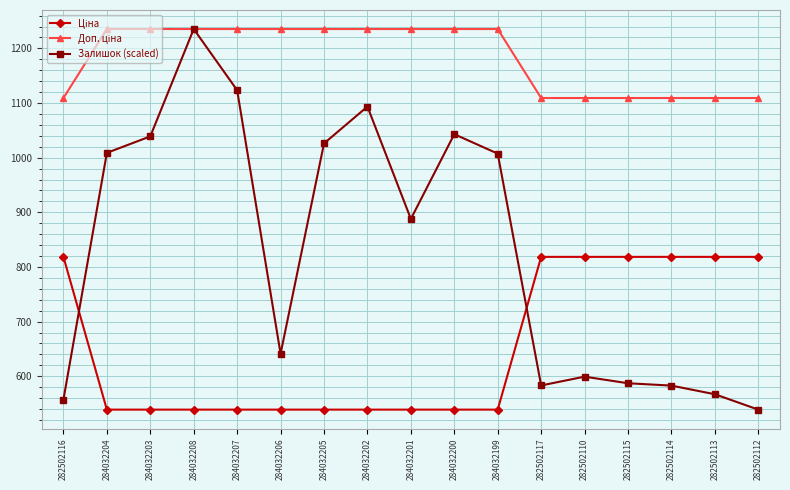

What is the minimum value shown in the chart?

539.0